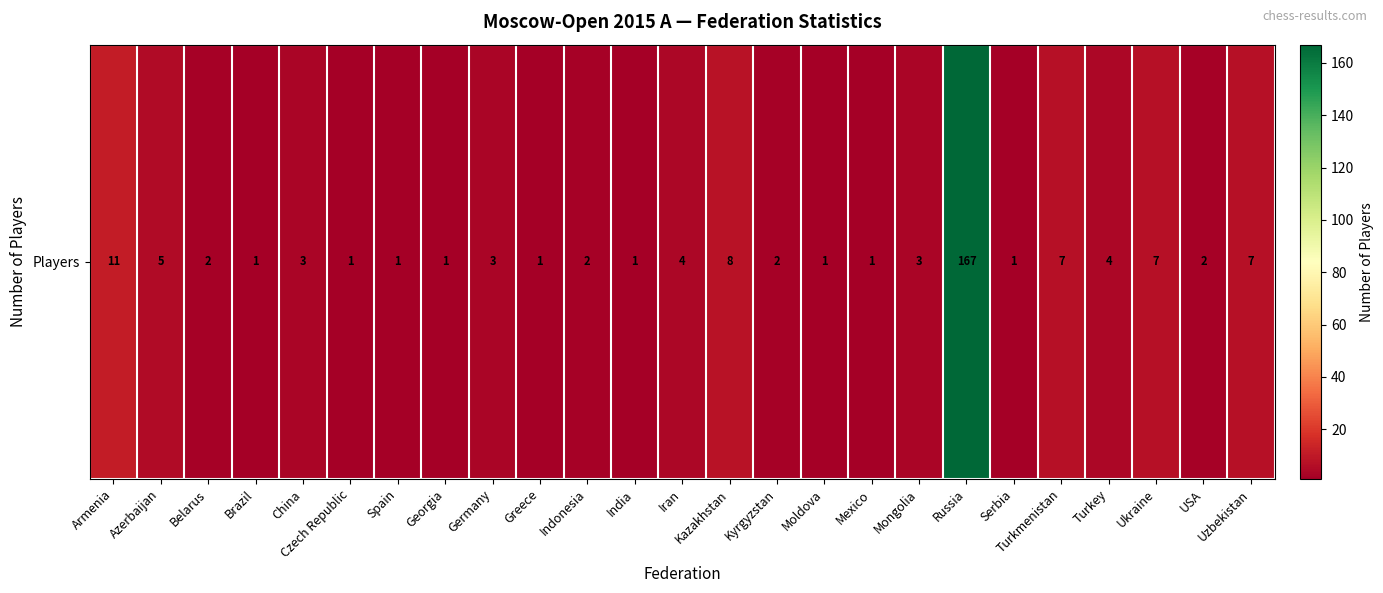

Reading left to right, transcribe all the data shown in this chart.

11	5	2	1	3	1	1	1	3	1	2	1	4	8	2	1	1	3	167	1	7	4	7	2	7